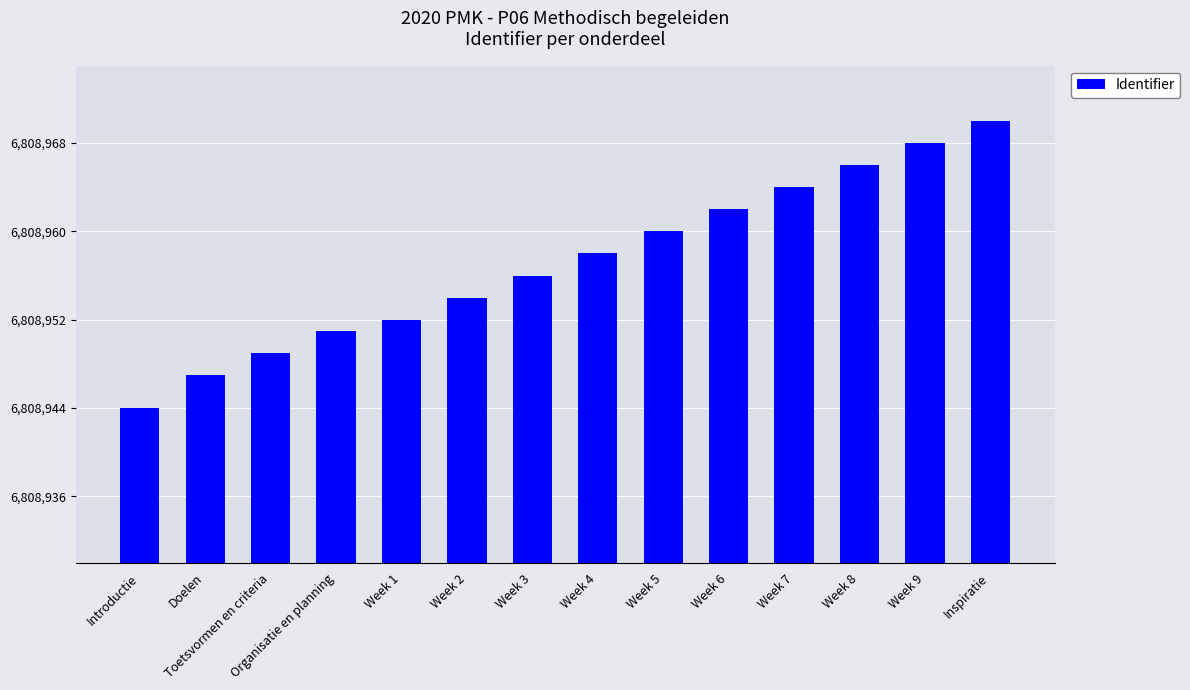

Reading left to right, extract all data points from this chart.

6808944	6808947	6808949	6808951	6808952	6808954	6808956	6808958	6808960	6808962	6808964	6808966	6808968	6808970